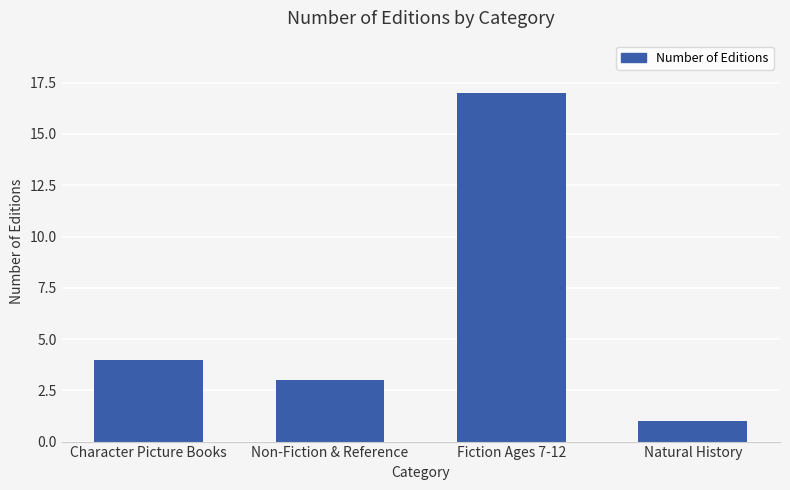

What is the label of the 2nd bar from the right?

Fiction Ages 7-12